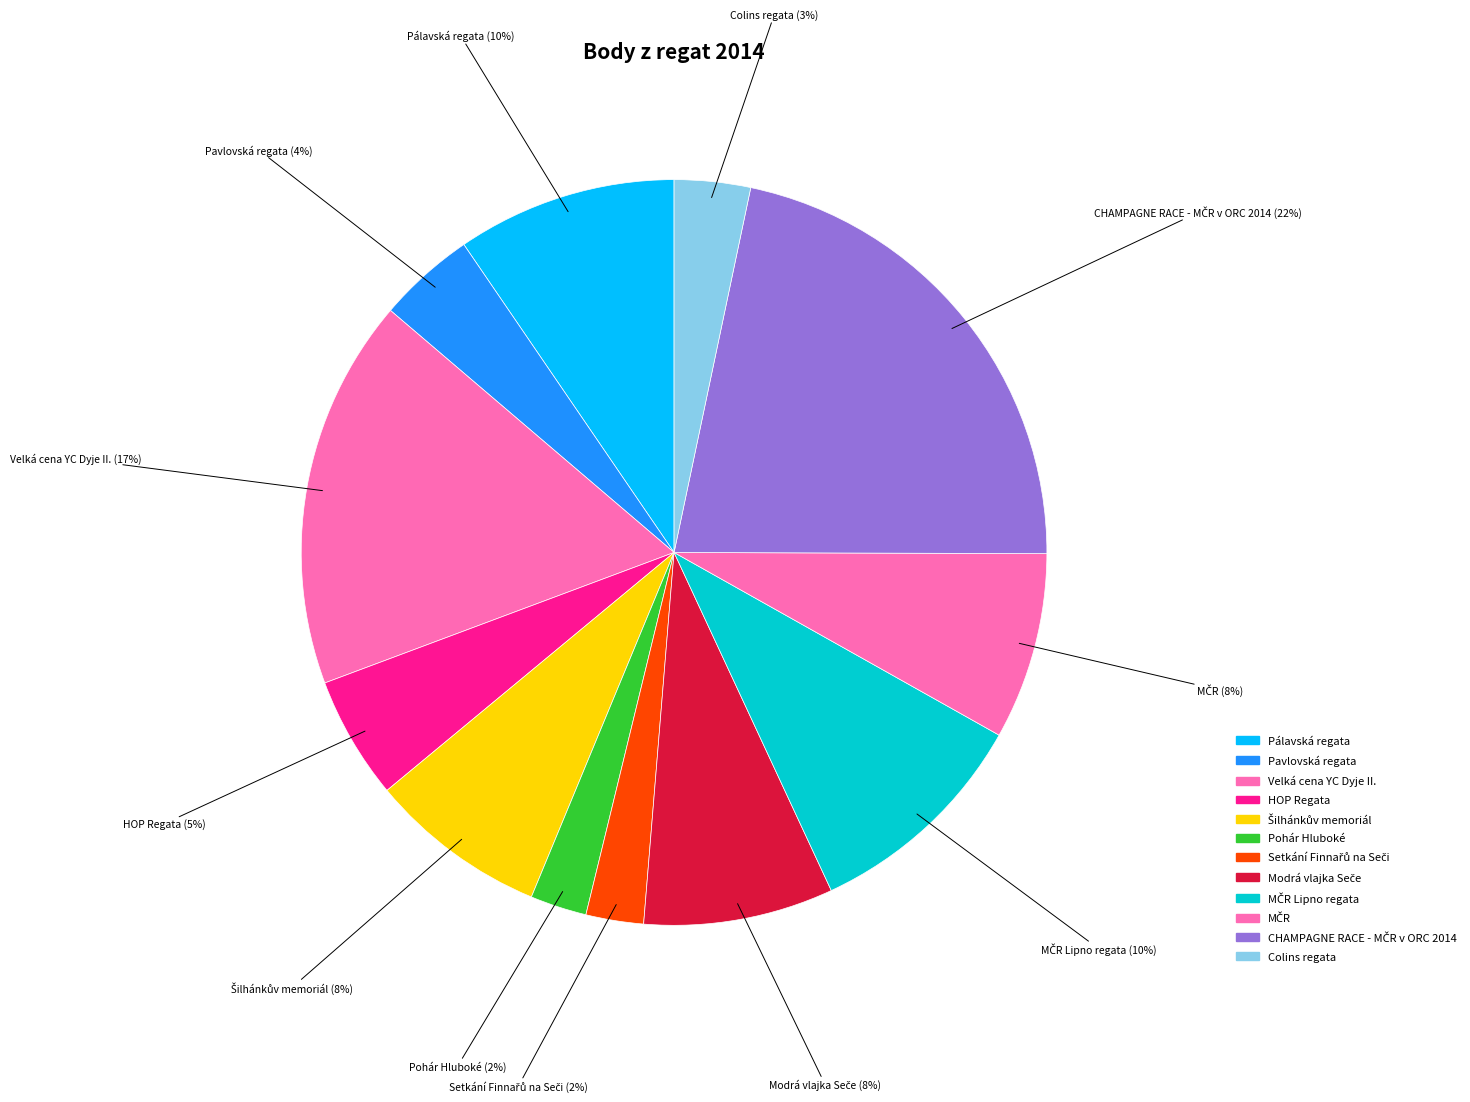

How many segments does this pie chart have?

12